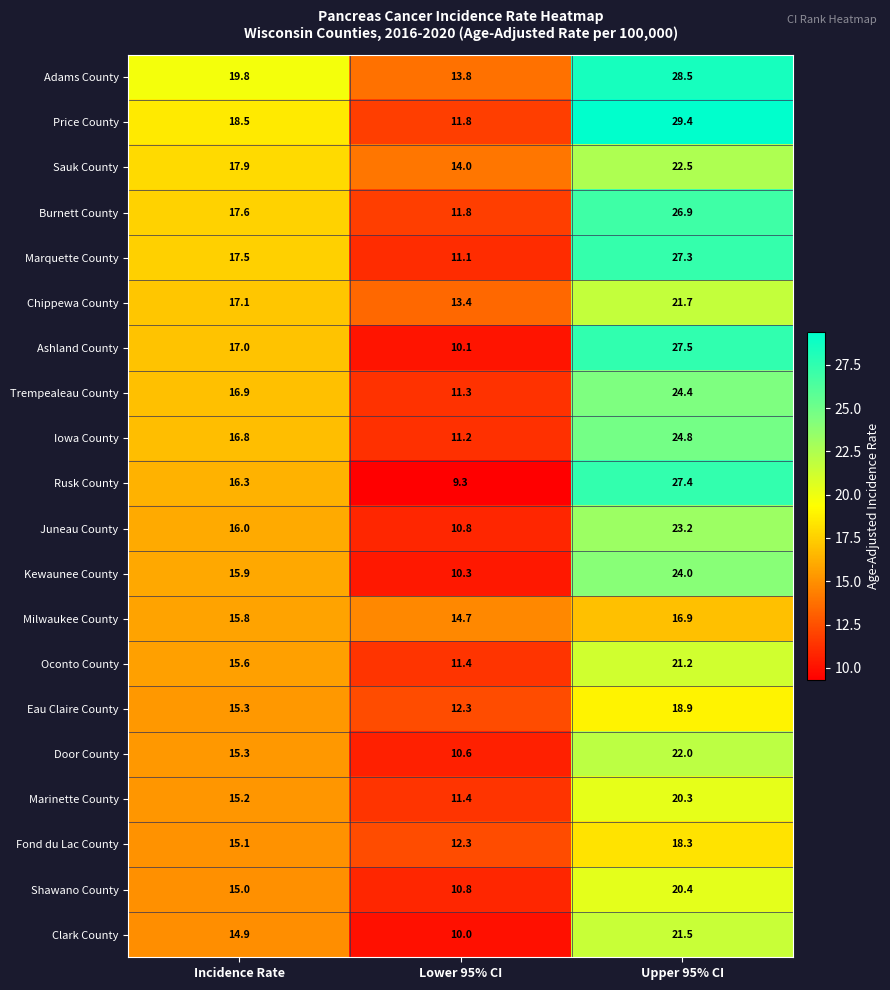

What is the sum of the Kewaunee County values at Upper 95% CI and Incidence Rate?

39.9